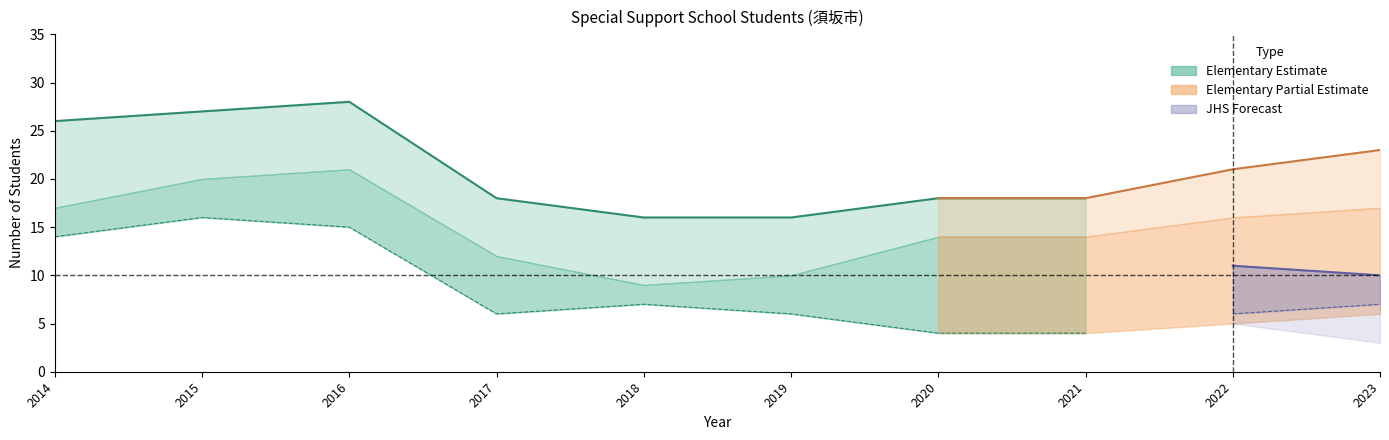

How many lines are shown in the chart?

6